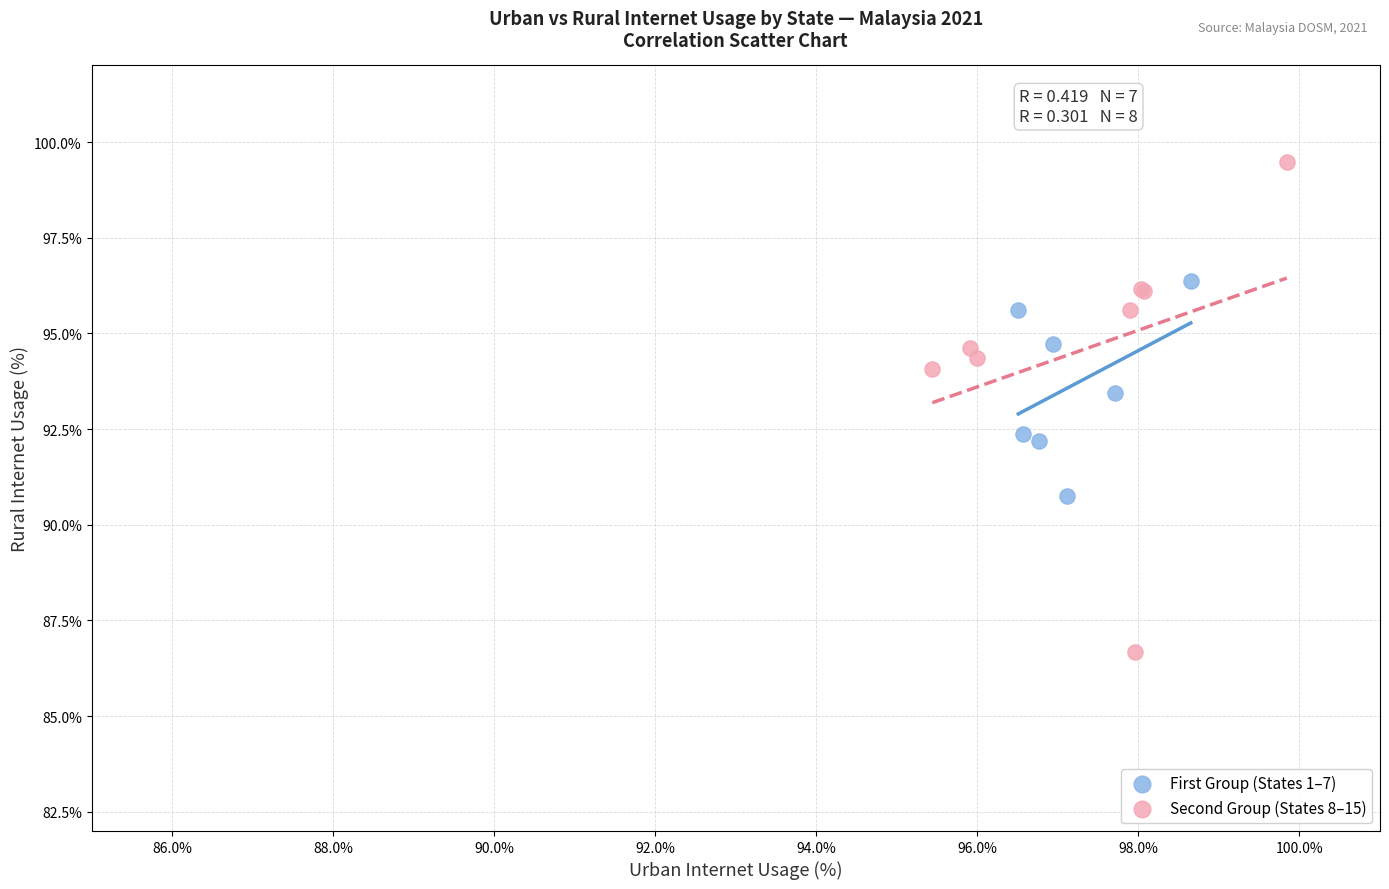

Which series has the widest spread of Y values?

Second Group (States 8–15)